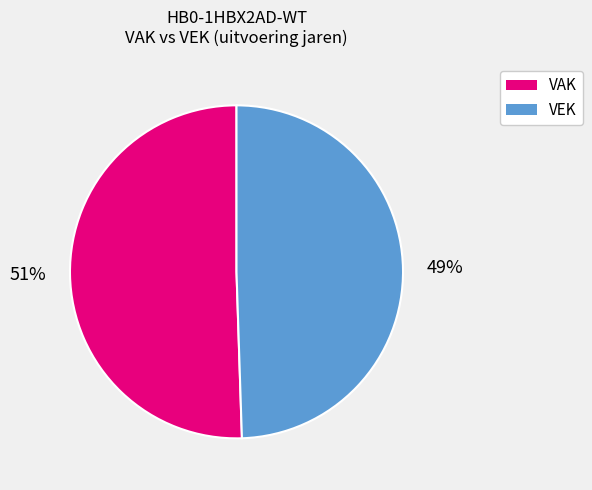

To the nearest percent, what is the average slice percentage?

50%